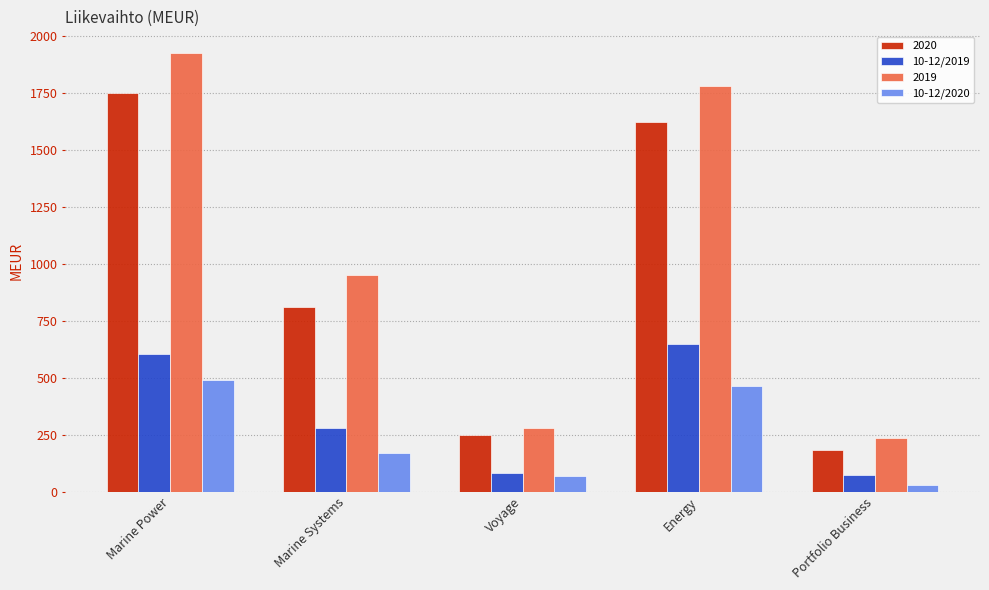

What position from the left is Marine Systems?

2